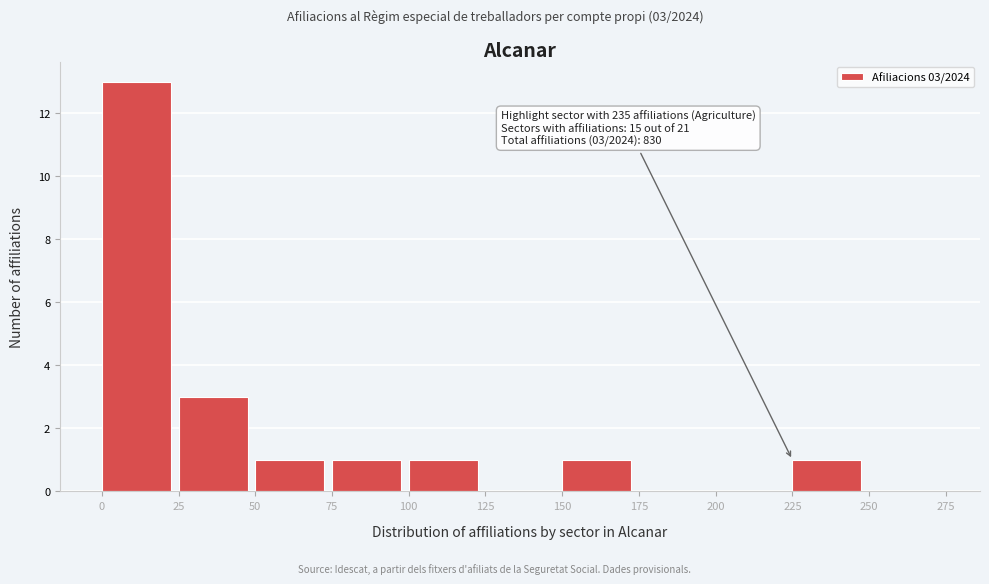

Which range on the x-axis has the tallest bar?

0 to 25